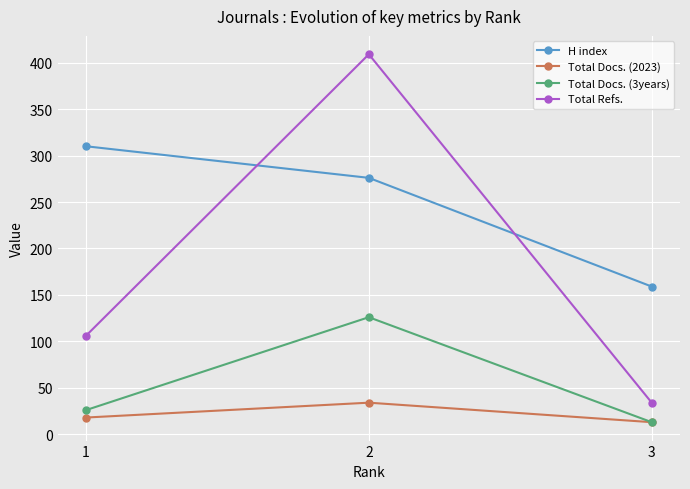

Is this an area chart (filled region under the line)?

No